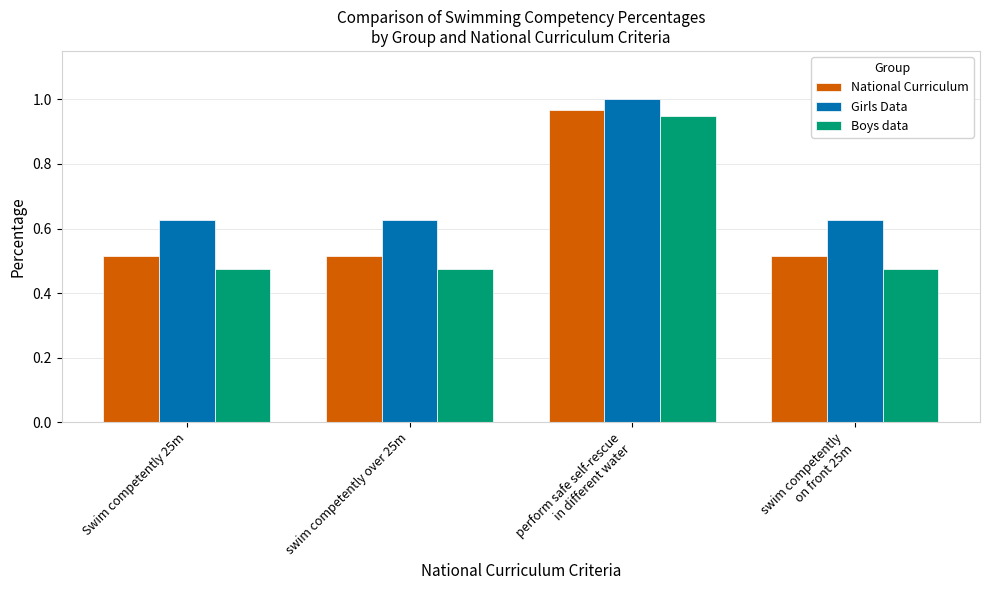

Which category has the highest value across all series?

perform safe self-rescue
in different water